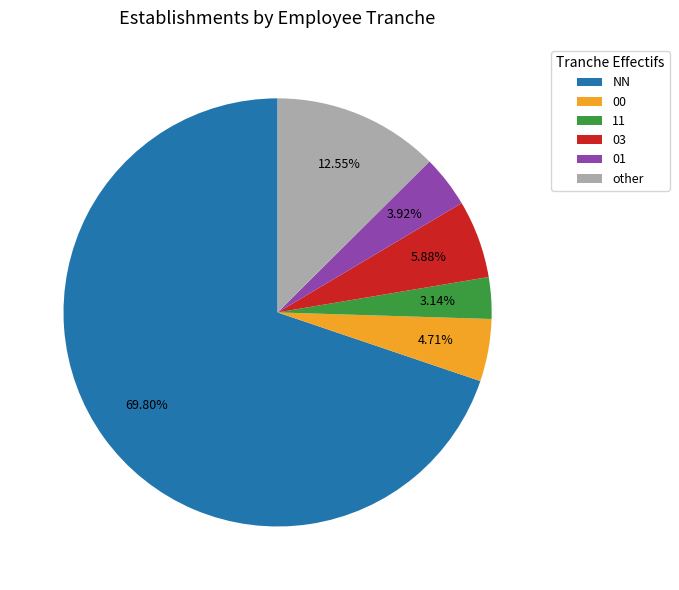

What percentage is the other slice, to the nearest percent?

13%